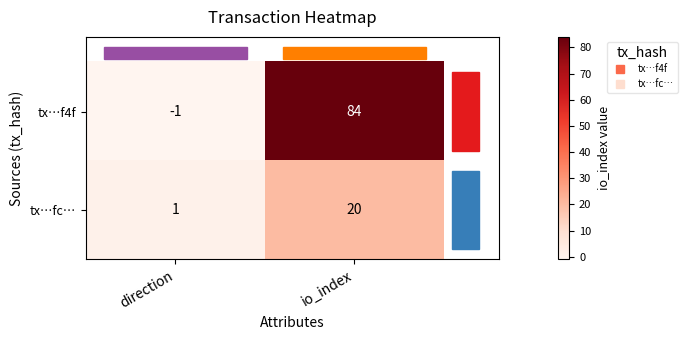

What is the sum of the tx…f4f values at direction and io_index?

83